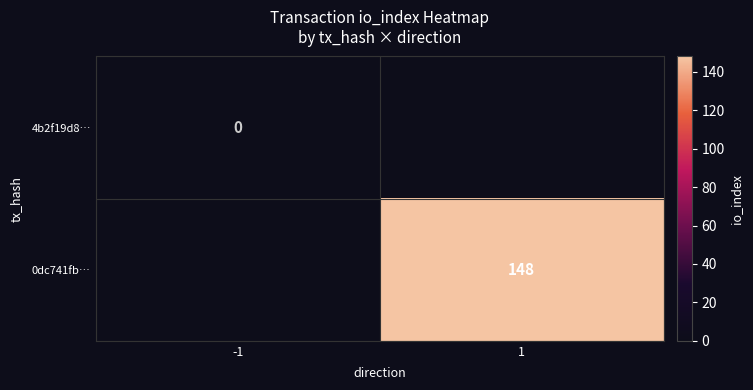

The 0dc741fb… series shows 68 at 1. True or false?

False